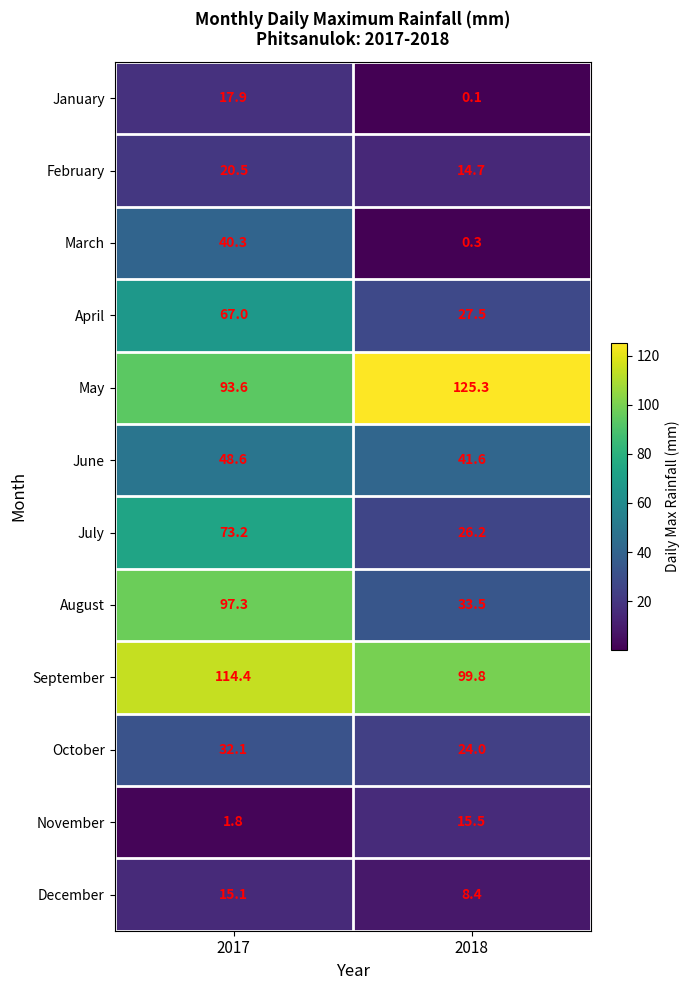

Between 2017 and 2018, which series saw the biggest shift?

August